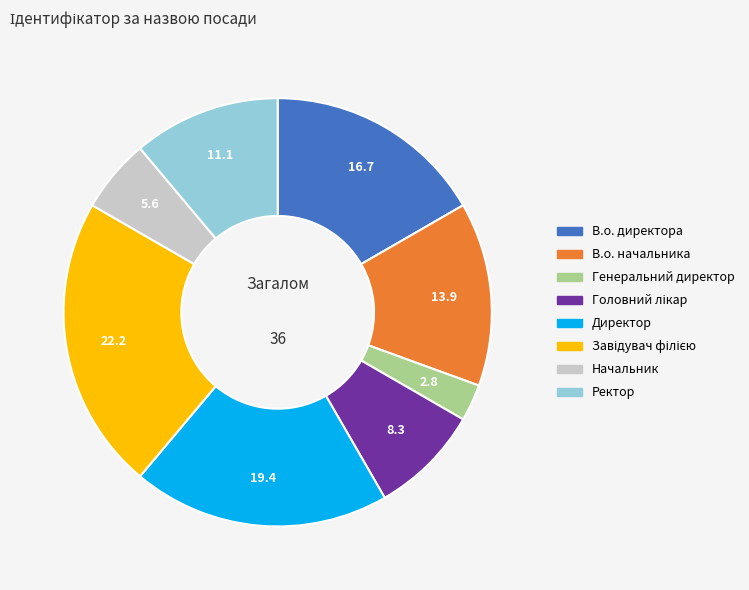

Which has a higher value, В.о. директора or Директор?

Директор